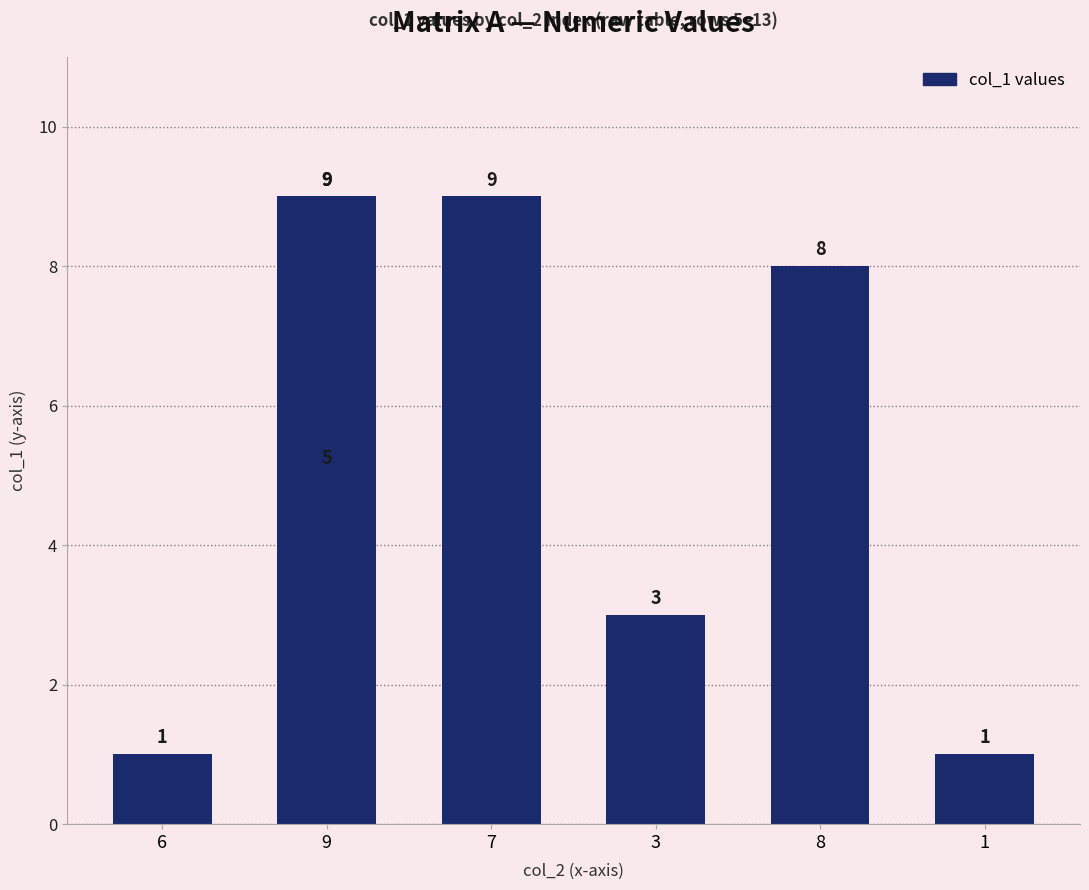

At which label is the value closest to 5?

9